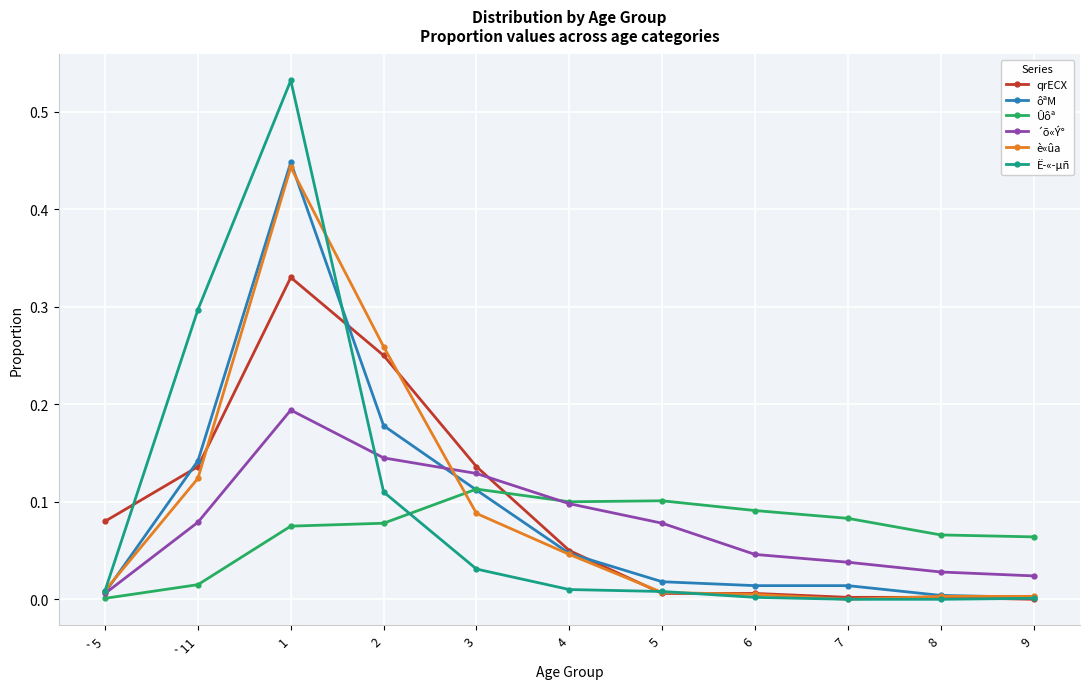

At which category is the sum across all series the highest?

1